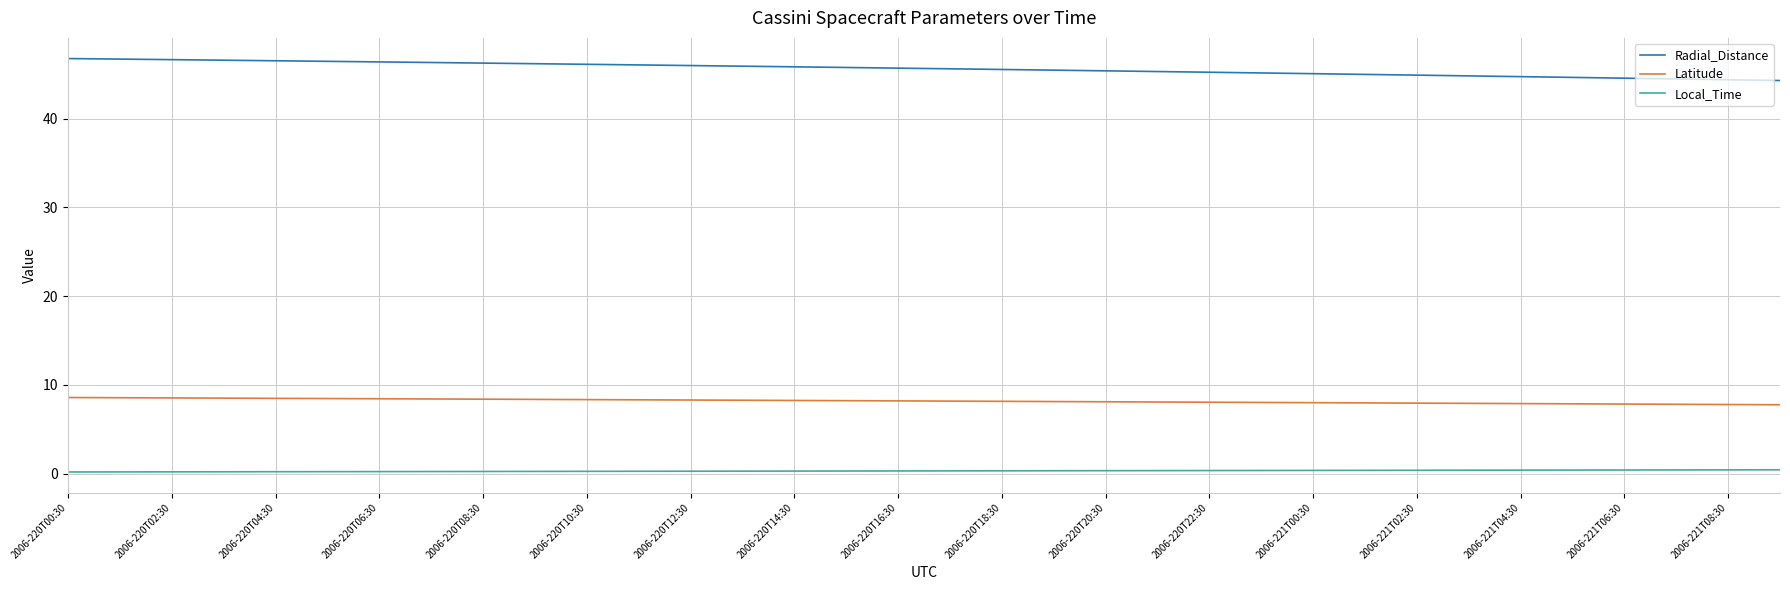

How many lines are shown in the chart?

3